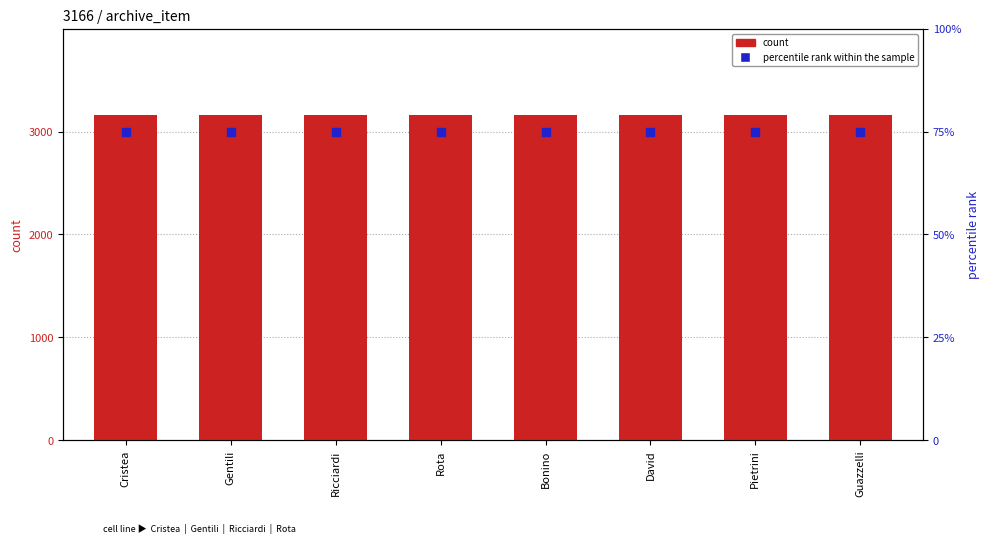

Is the value of percentile rank within the sample at Ricciardi greater than the value of count at Pietrini?

No